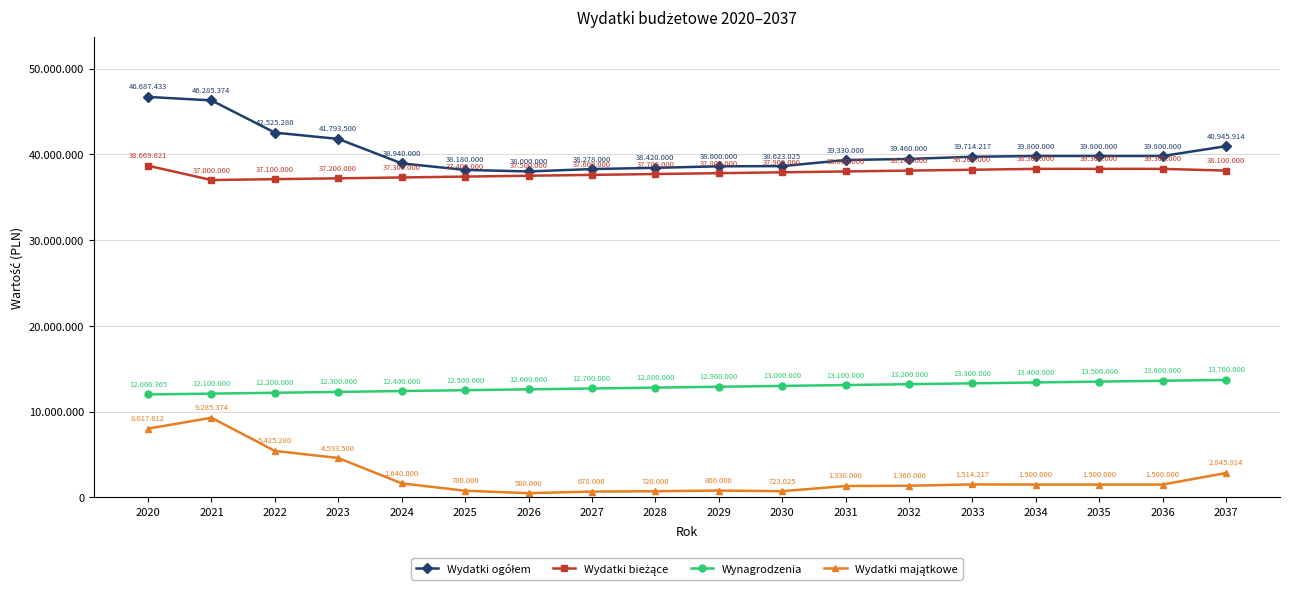

Is this an area chart (filled region under the line)?

No